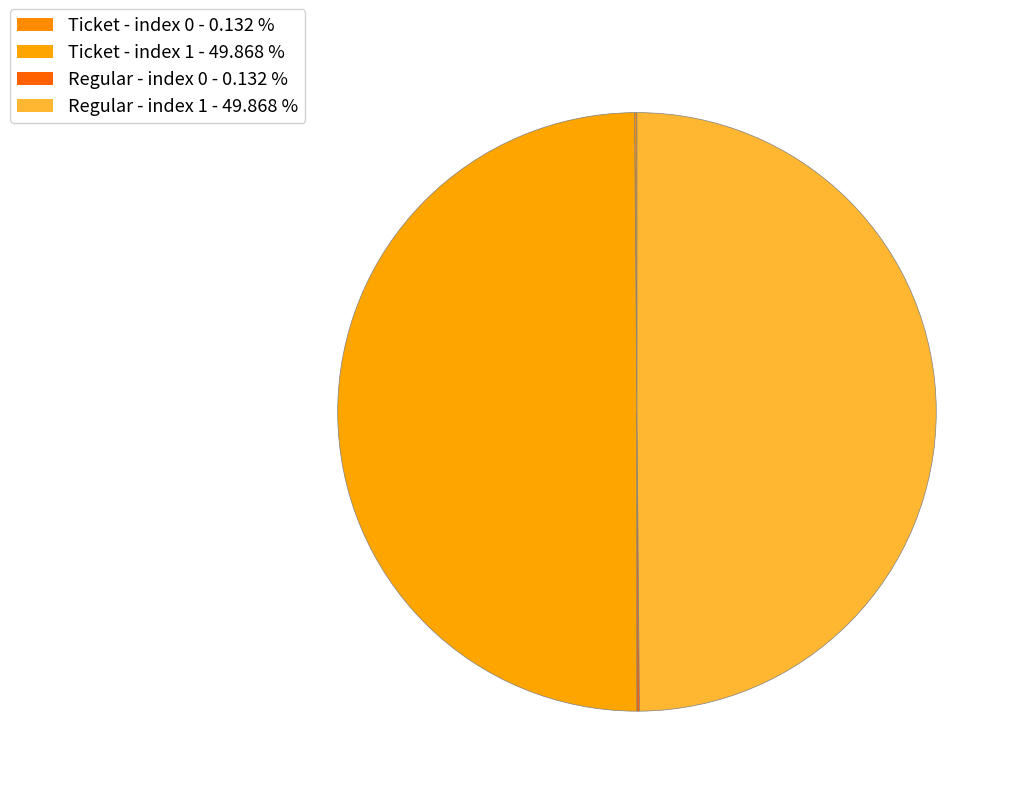

Rank the categories by value from highest to lowest.

Ticket - index 1, Regular - index 1, Ticket - index 0, Regular - index 0